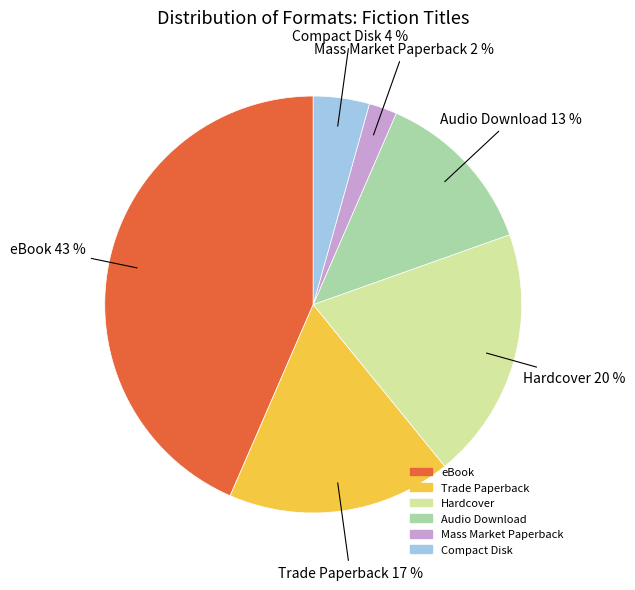

Is it true that Compact Disk is 4% of the pie?

True